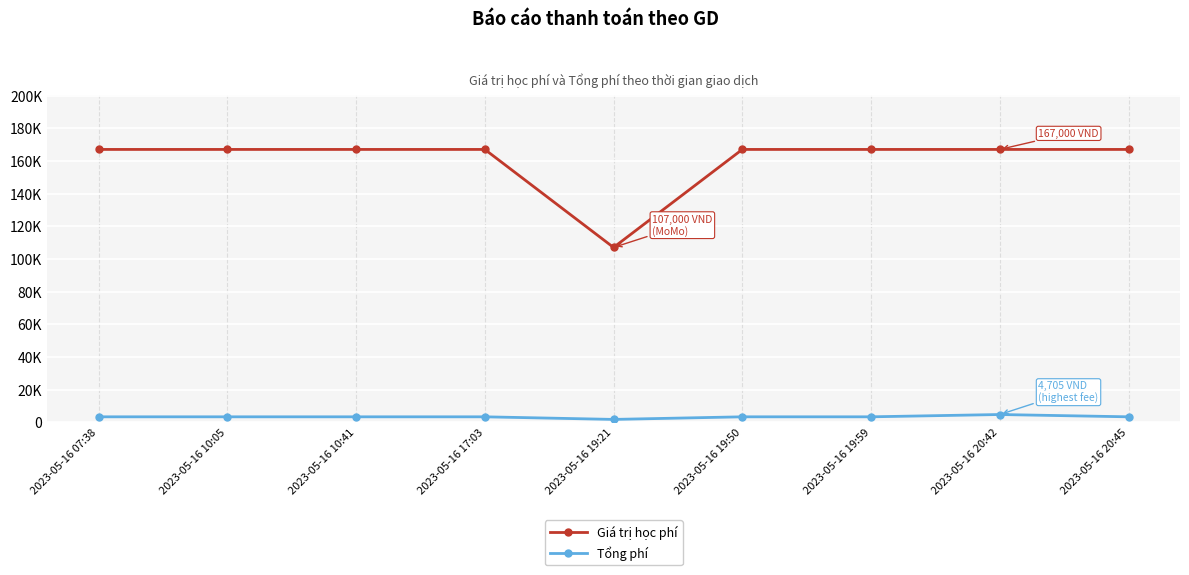

Does the chart have visible grid lines?

Yes